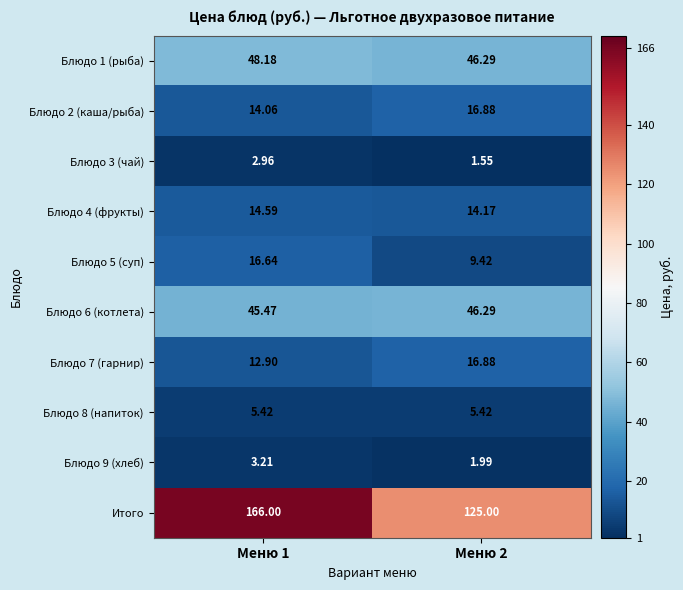

Which series changed the most between Меню 1 and Меню 2?

Итого